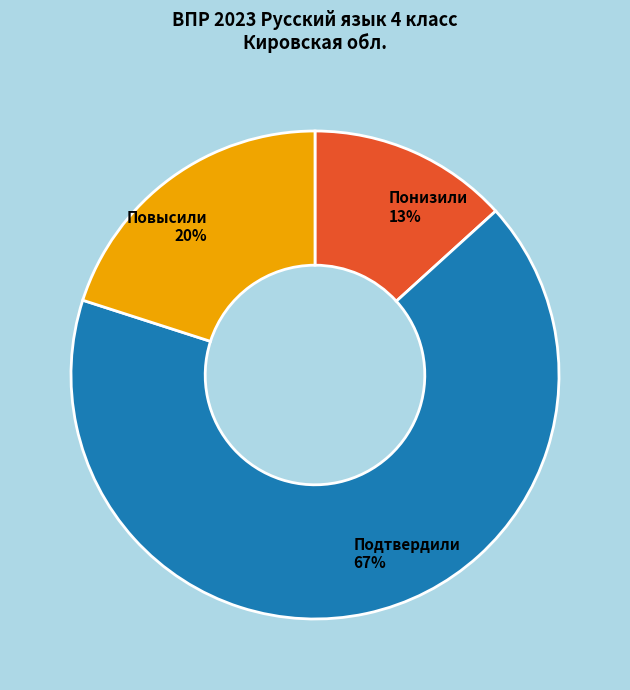

Is there a majority slice in this chart?

Yes